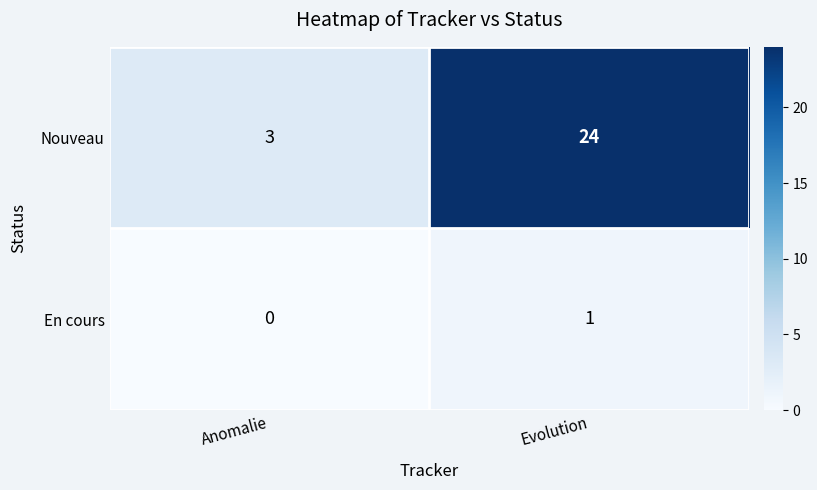

What value does the Nouveau series have at Evolution?

24